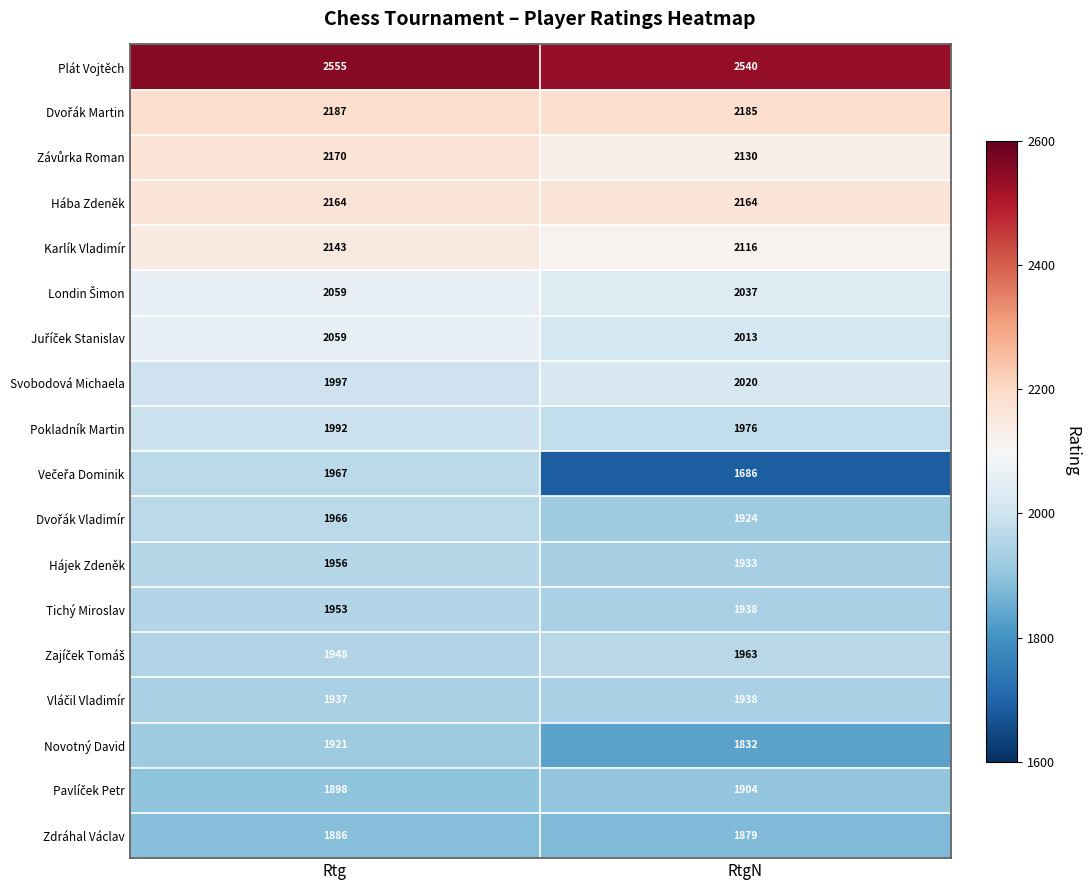

Read the Novotný David value at Rtg, to the nearest 10.

1920